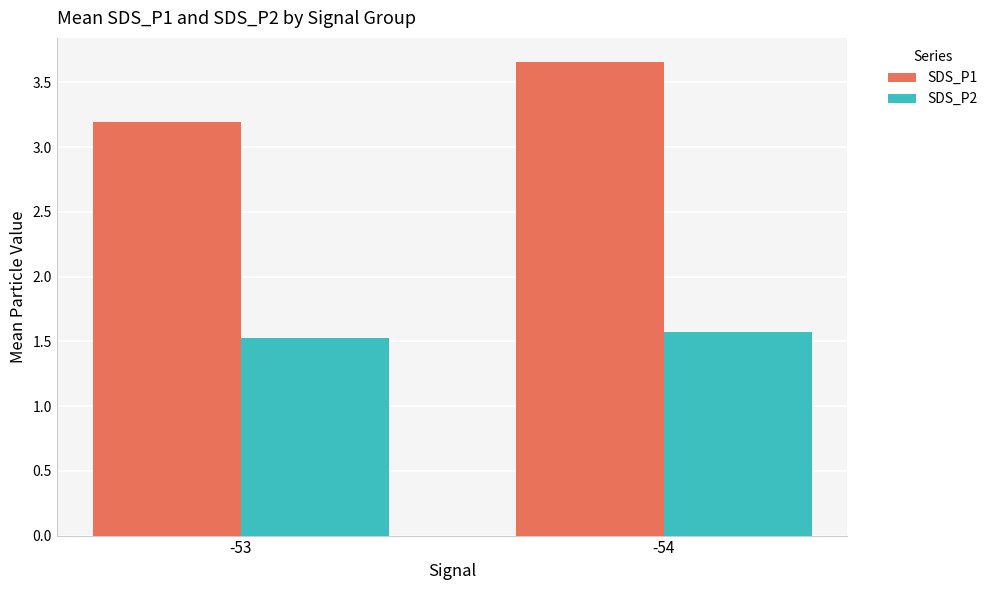

The value of SDS_P2 at -53 is 1.5. True or false?

True